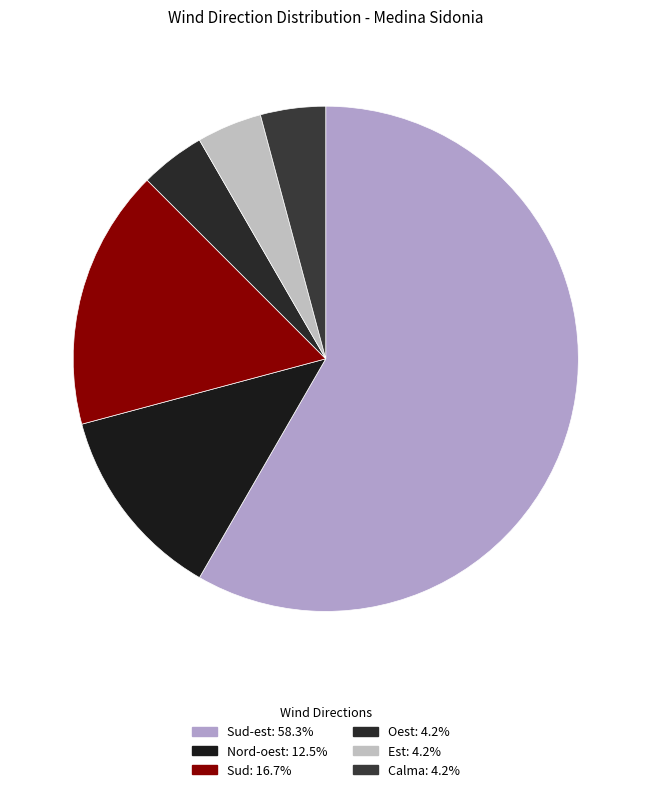

How many slices are in this pie chart?

6